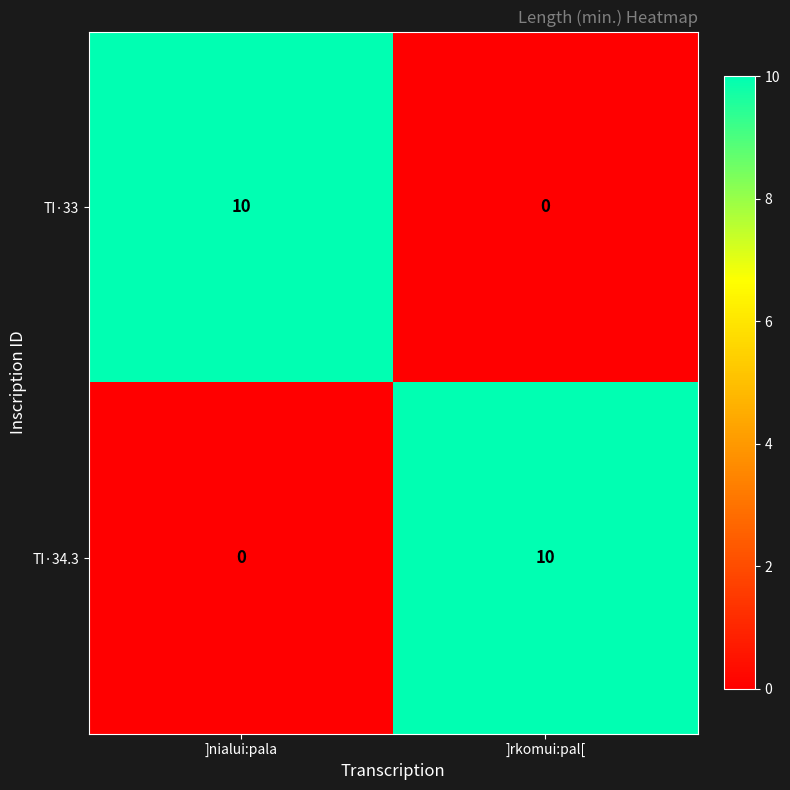

Is it true that TI·34.3 equals 4 at ]nialui:pala?

False